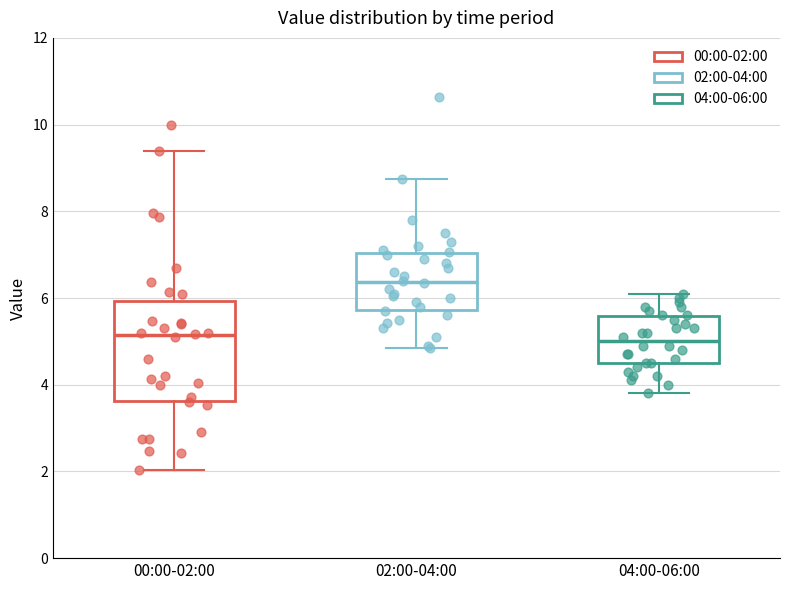

Where does the median line of the box for 02:00-04:00 sit on the y-axis? The values are not printed on the chart, so give them approximately, as read against the axis.

6.4